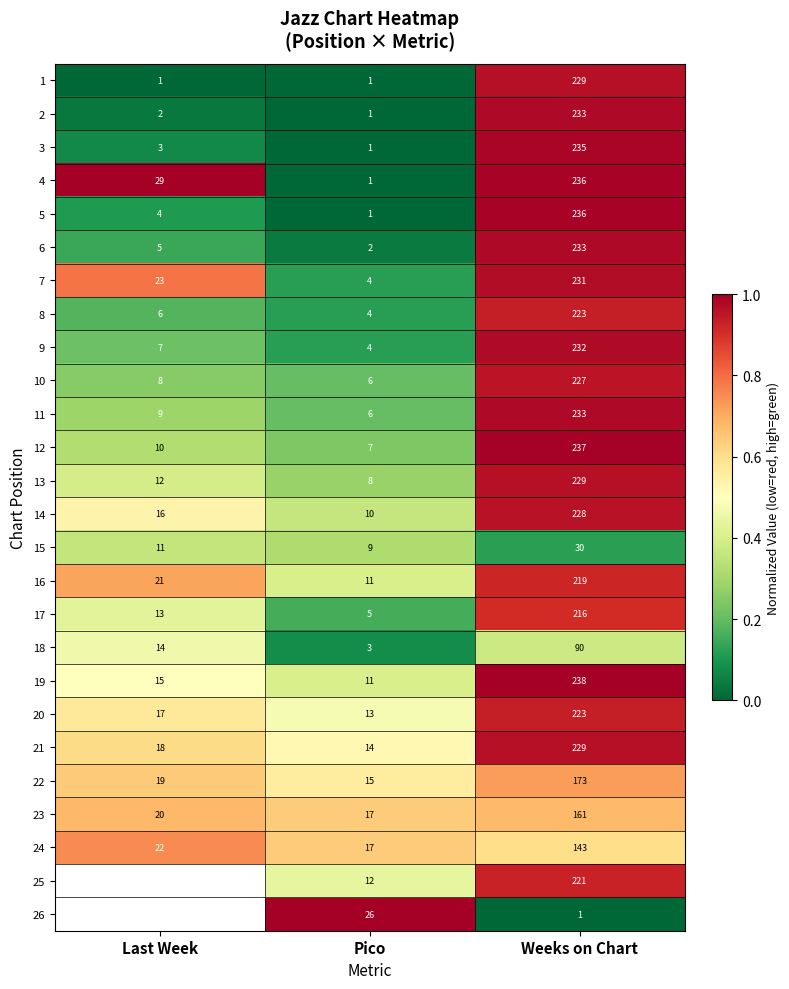

Which category has the lowest value across all series?

Last Week